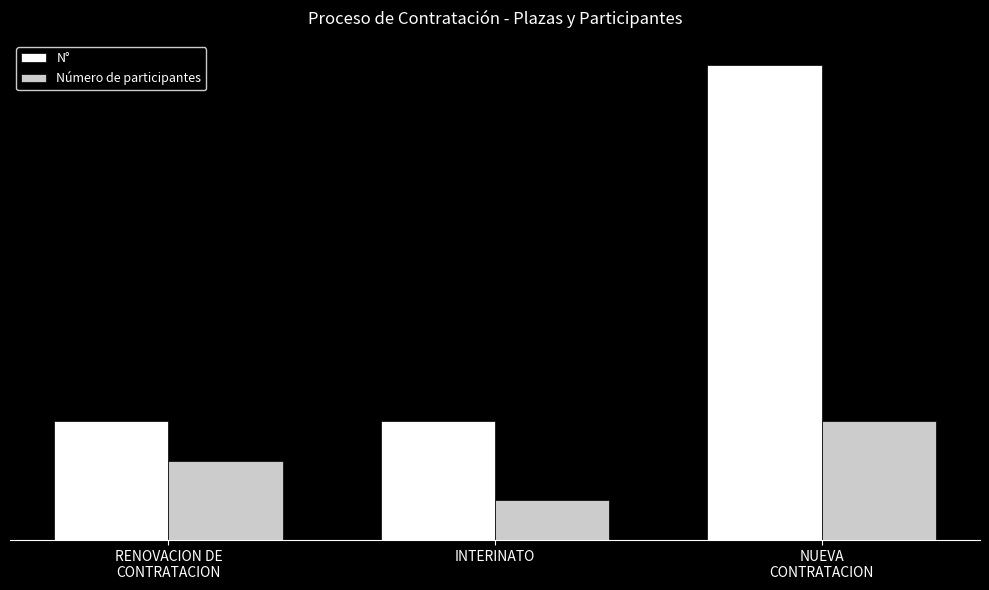

What are all the series names shown in the legend?

N°, Número de participantes